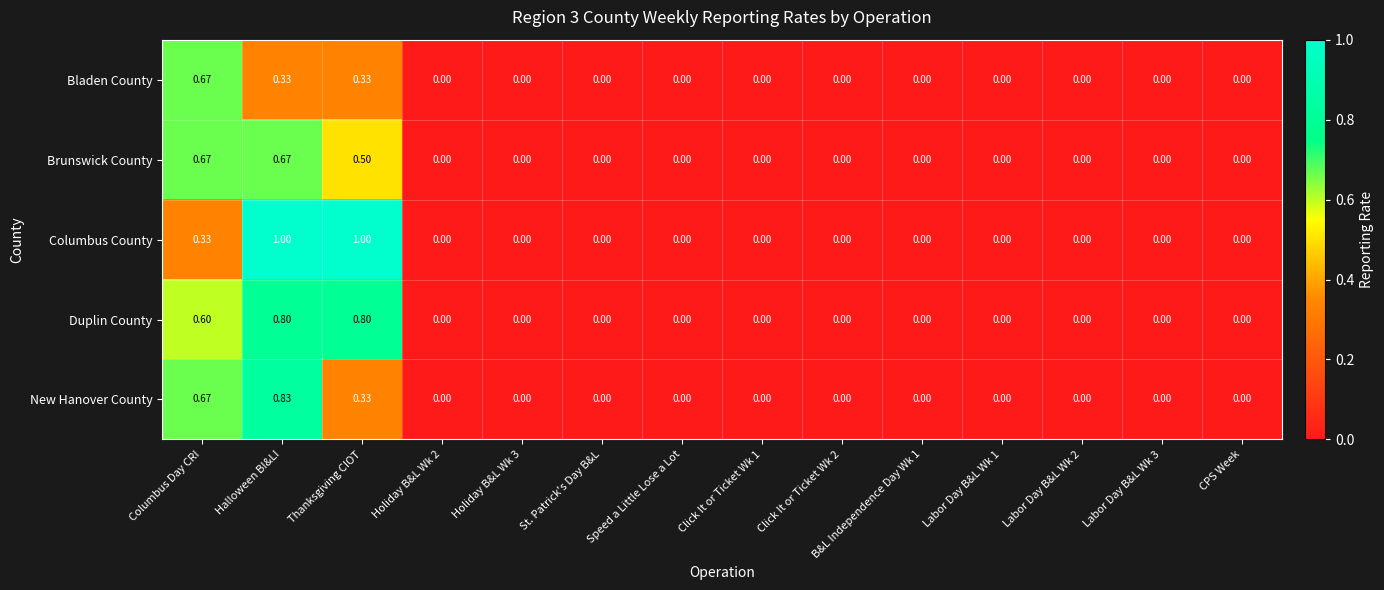

Count the number of data series in this chart.

5